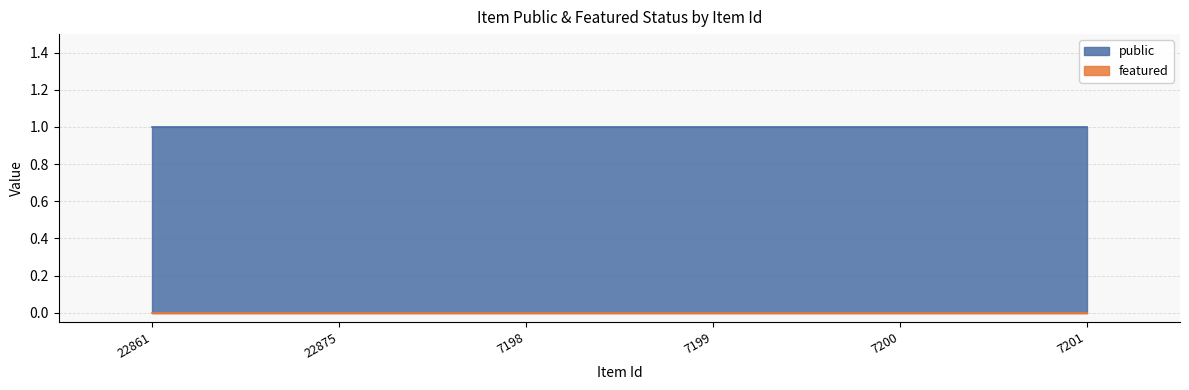

What is the total value across all series at 7199?

1